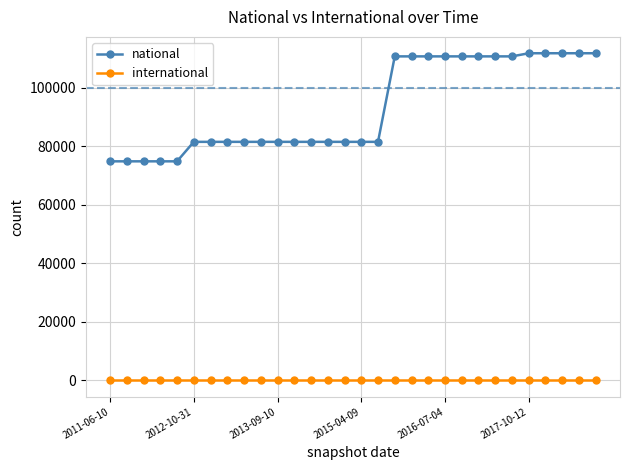

Which series has the largest range (max minus min)?

national